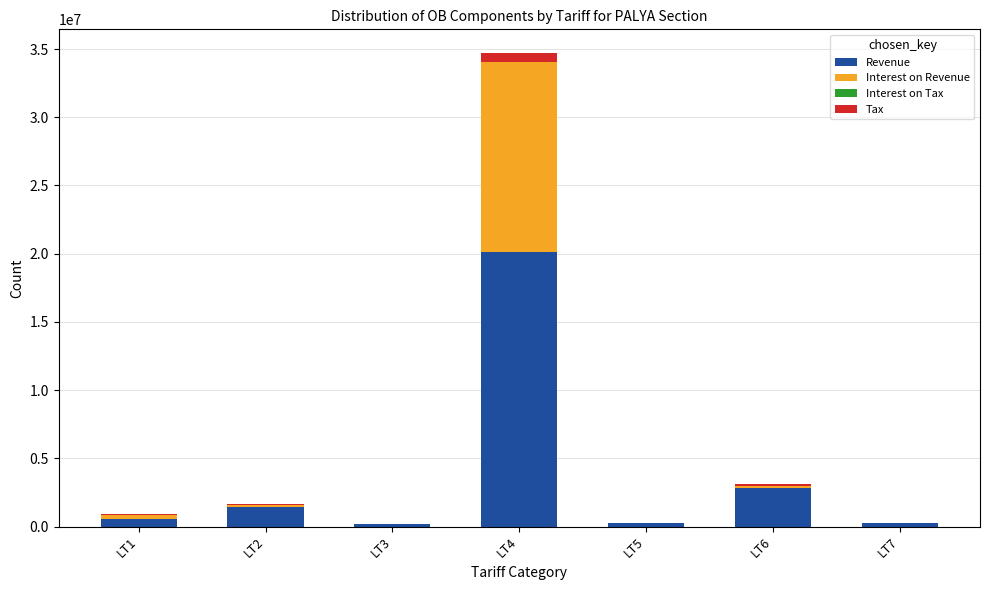

At which category is the sum across all series the highest?

LT4